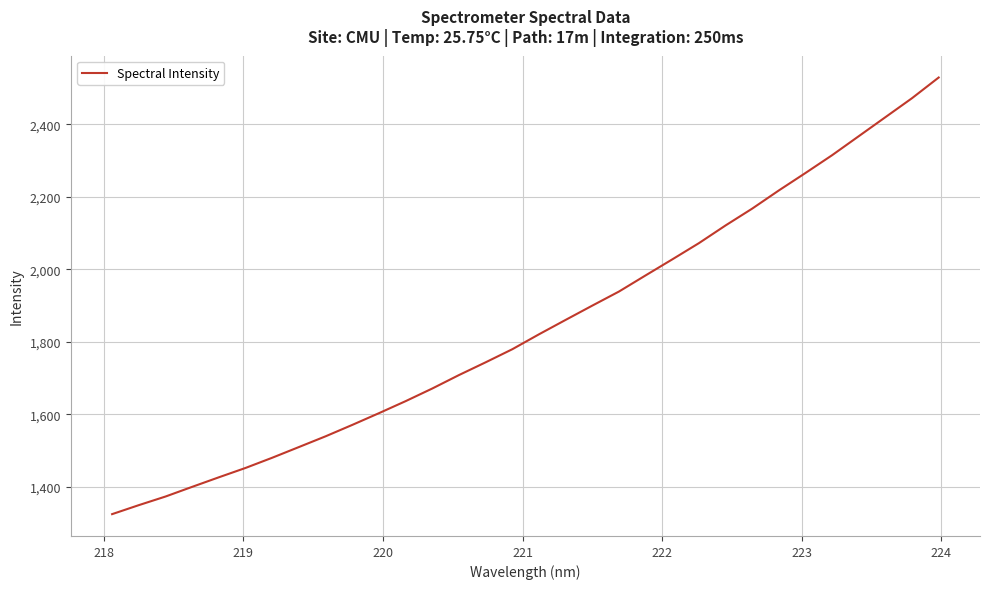

Does the chart display data point markers on the line(s)?

No